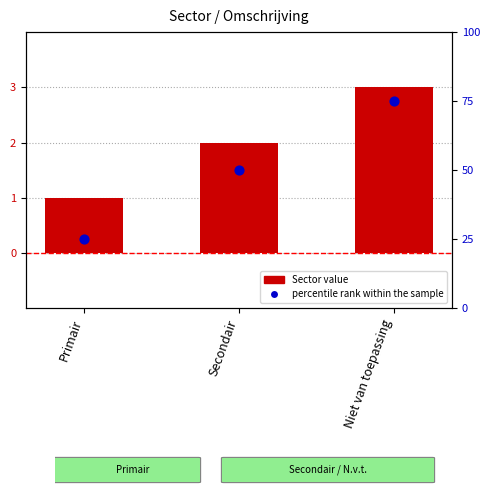

Which series reaches the minimum Y coordinate?

Sector